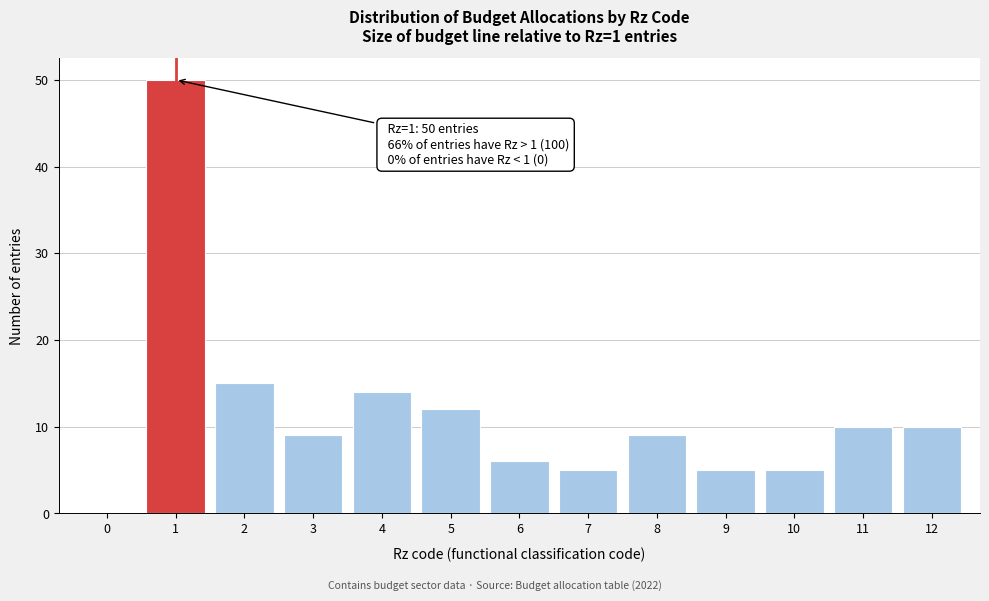

Over which range of the x-axis is the bar tallest?

0.5 to 1.5